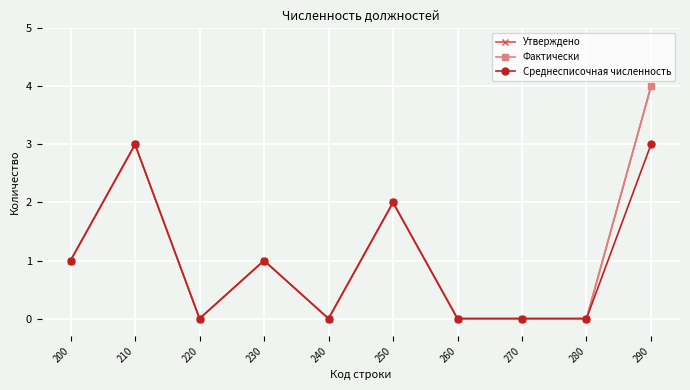

How many interior local valleys does the Фактически series have?

2